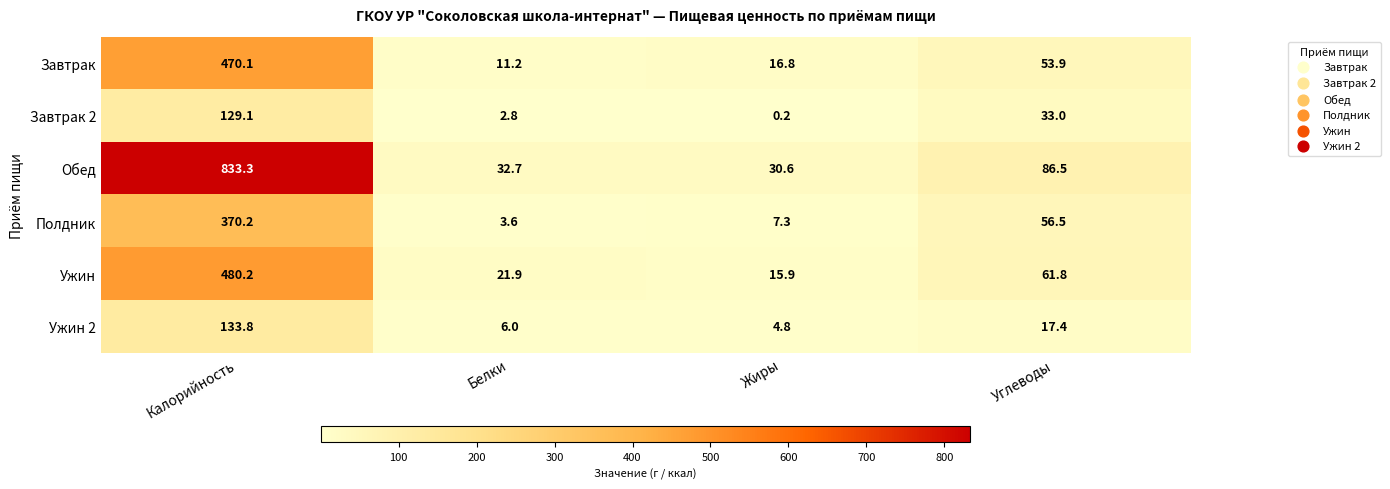

What is the approximate value of Обед at Жиры?

30.6